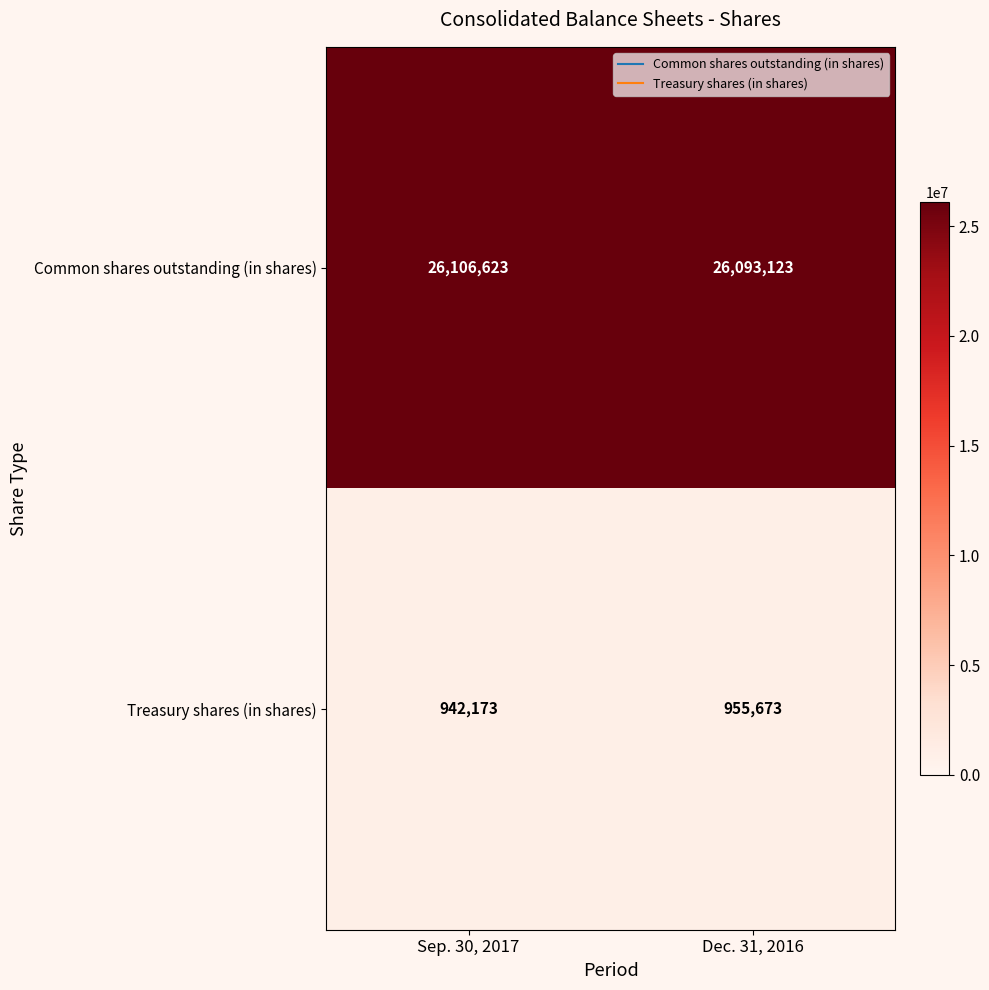

At which category does the chart reach its minimum across all series?

Sep. 30, 2017